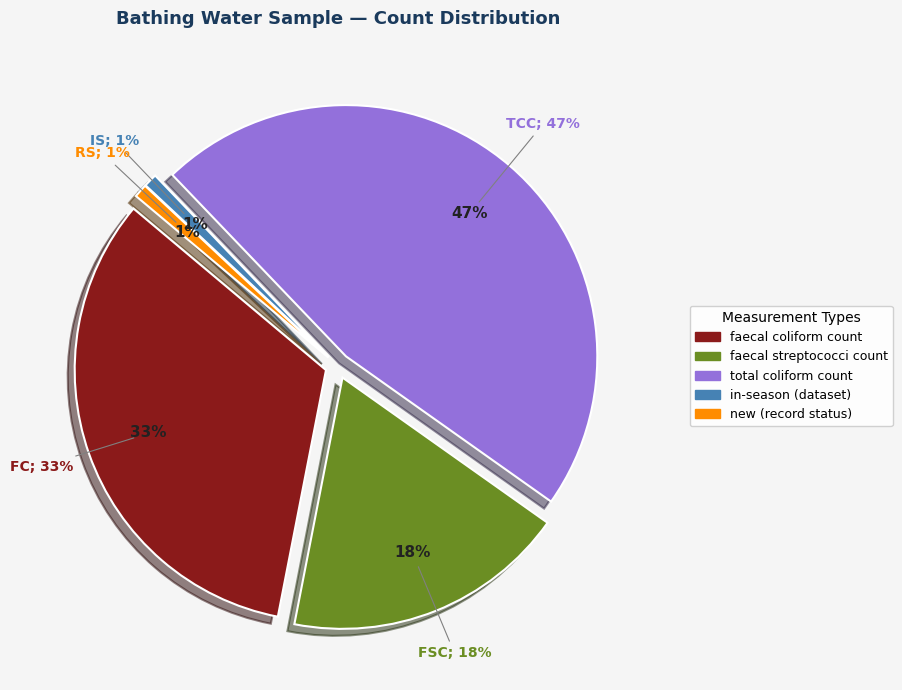

Which category has the smallest portion of the pie?

in-season (dataset)